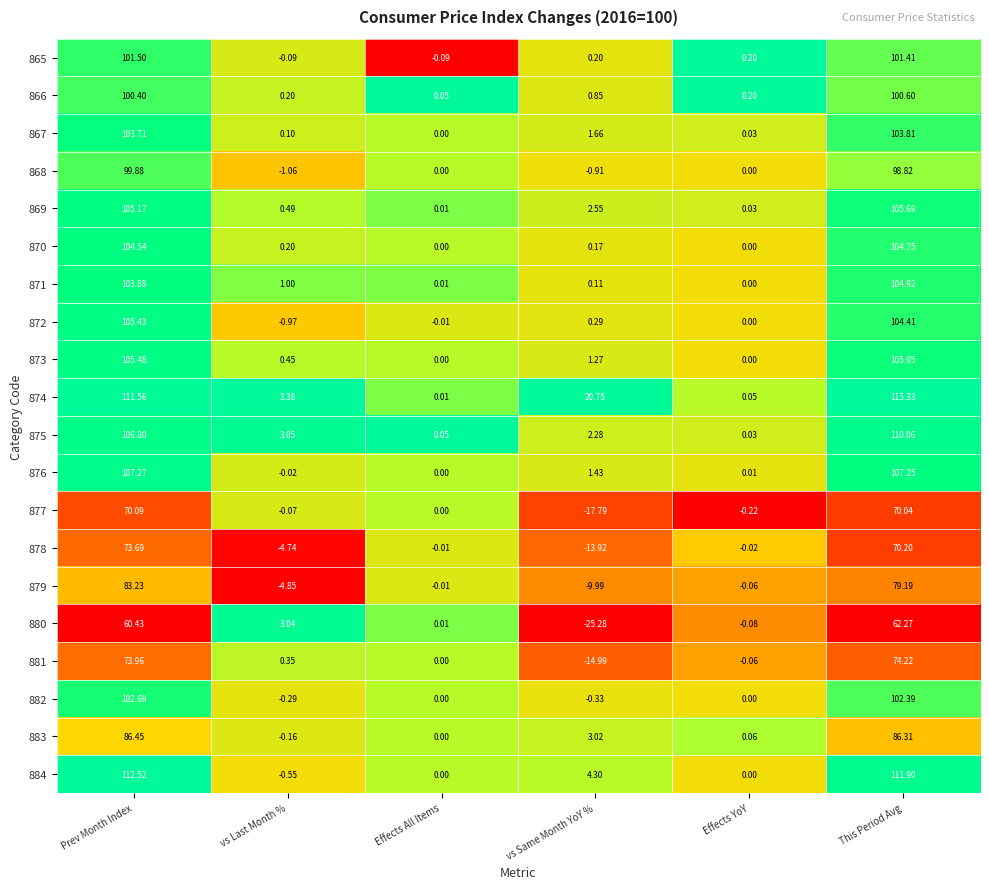

Where is 878 nearest to the value 29?

Effects All Items